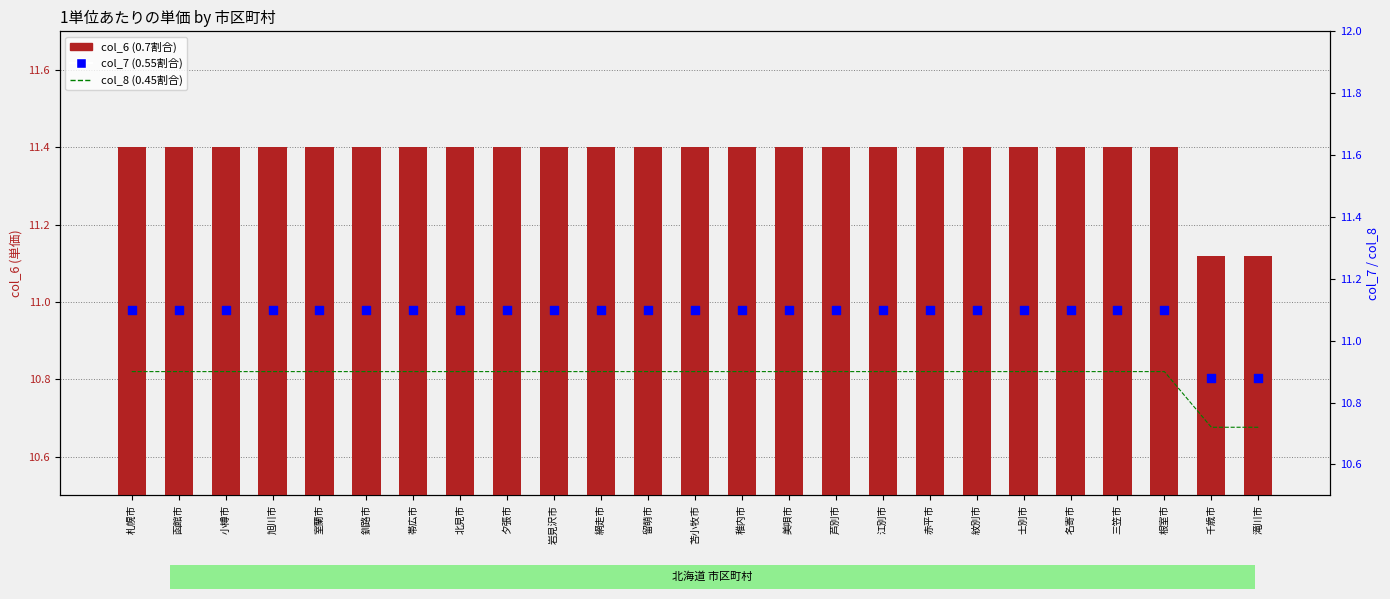

At how many categories does at least one series exceed 11?

25